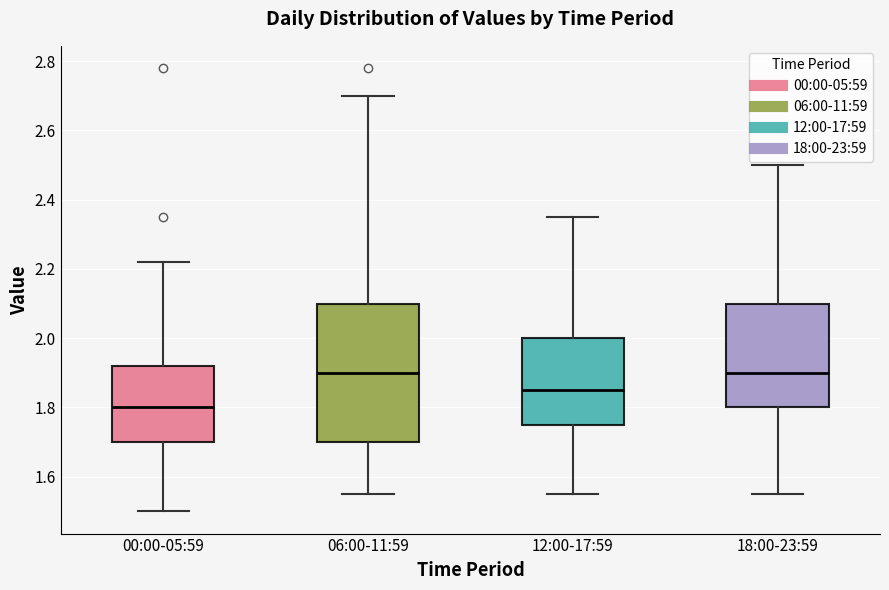

Where does the median line of the box for 18:00-23:59 sit on the y-axis? The values are not printed on the chart, so give them approximately, as read against the axis.

1.90